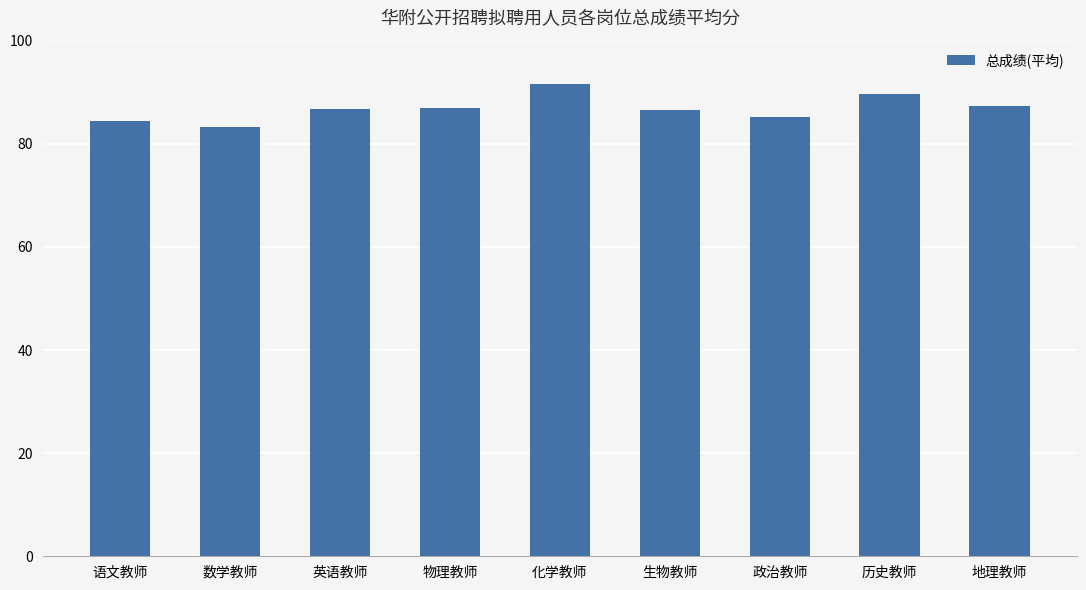

Is it true that the value at 数学教师 is 83.2?

True